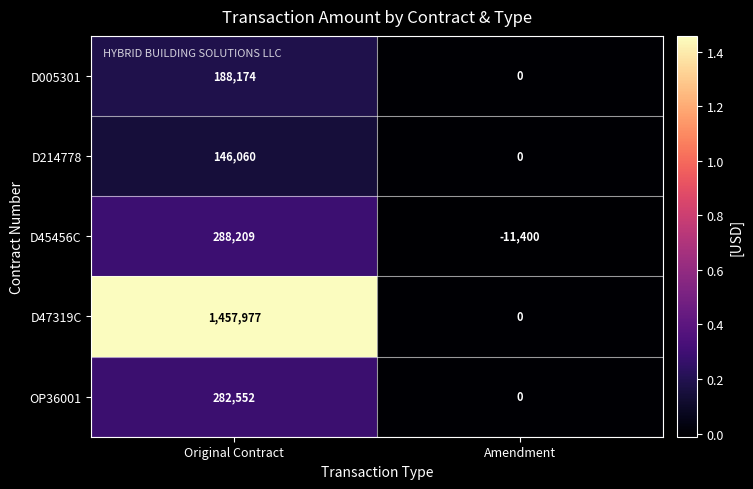

What is the total value across all series at Amendment?

-11400